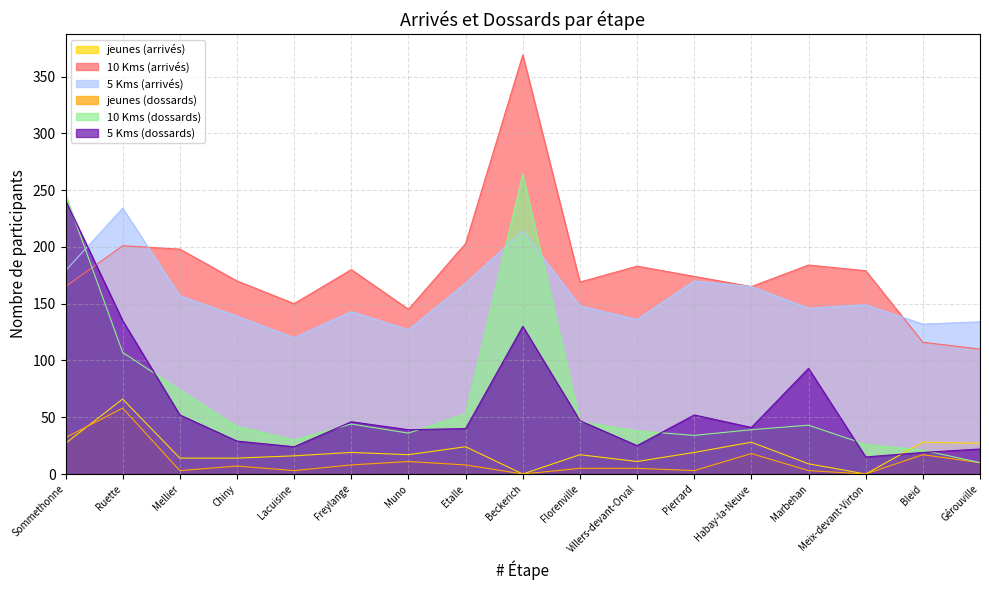

What is the average value of the 5 Kms (arrivés) series?

157